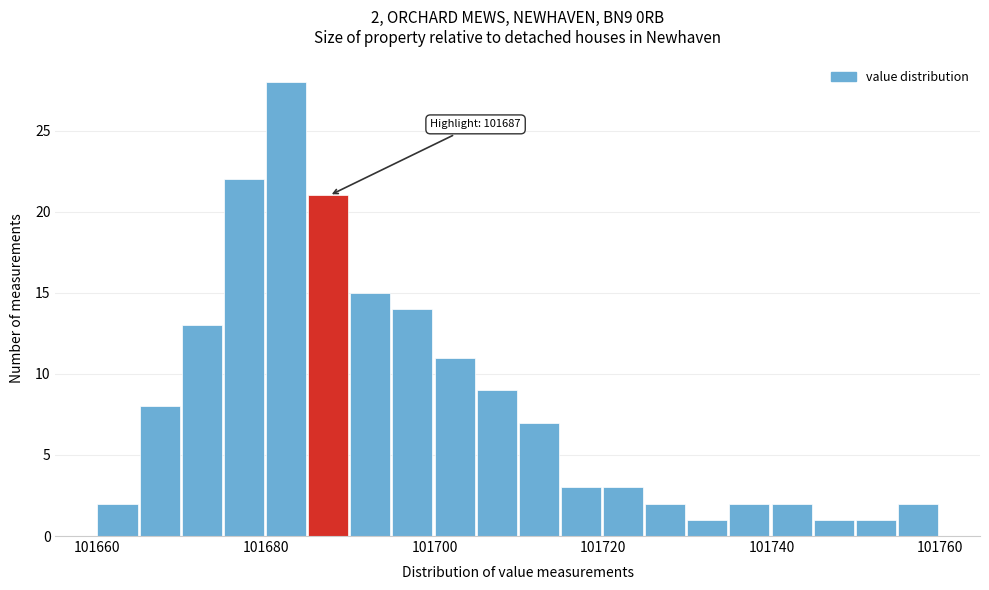

Read against the x-axis, roughly where is the centre of the tallest bar?

101682